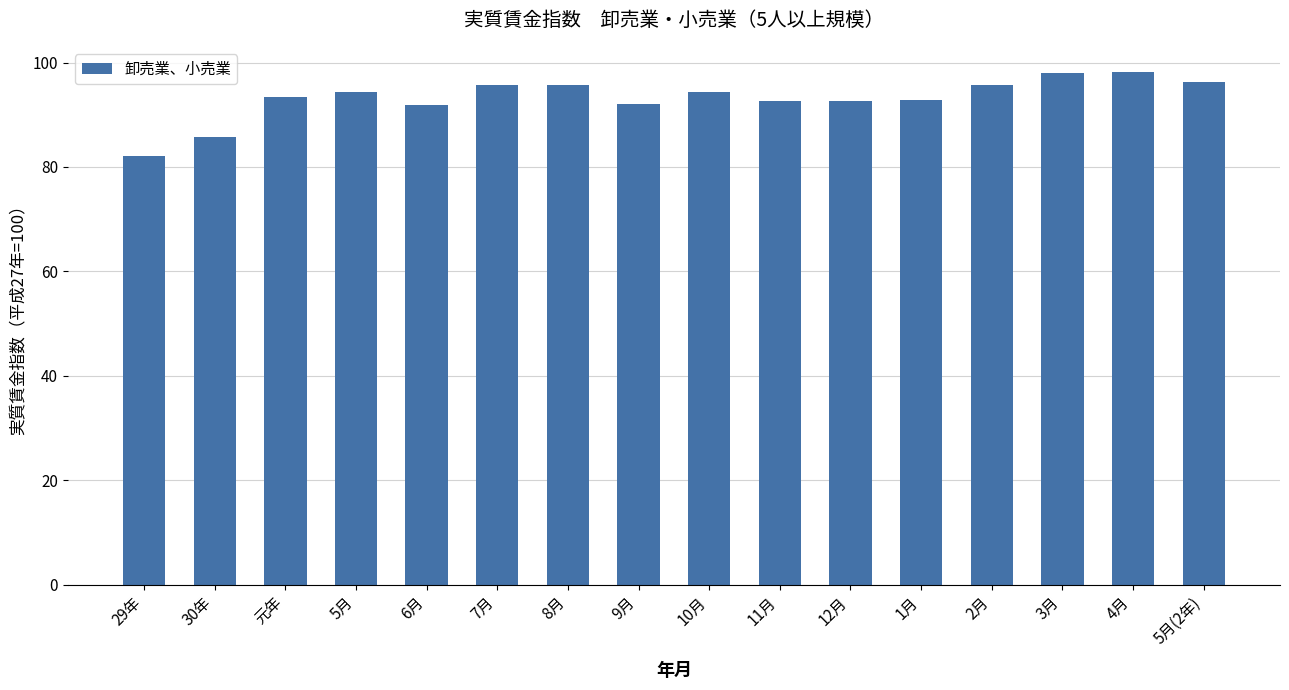

The chart shows a value of 40.2 at 2月. True or false?

False